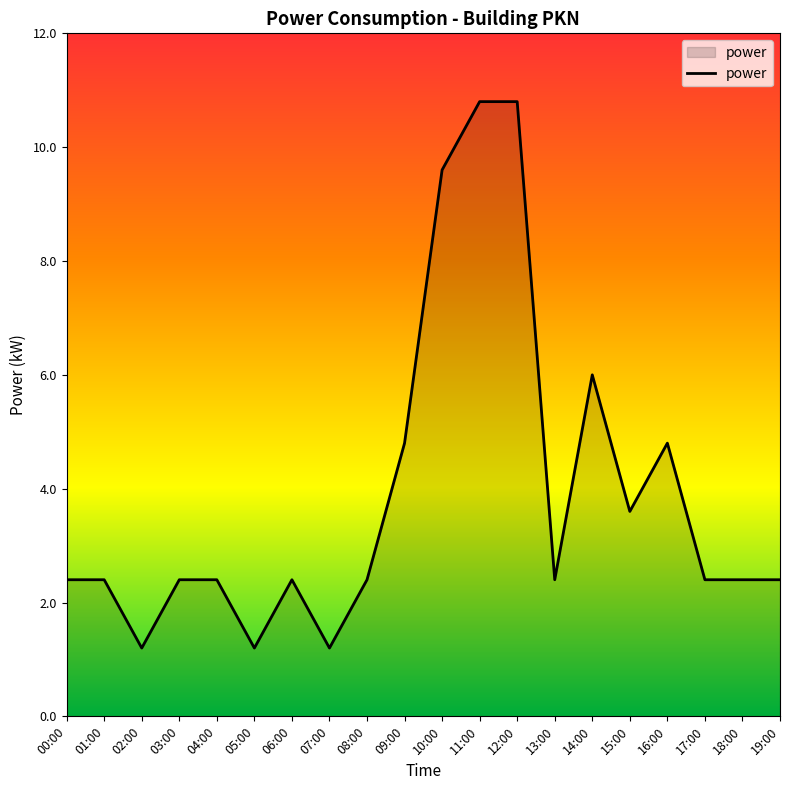

How many lines are shown in the chart?

1